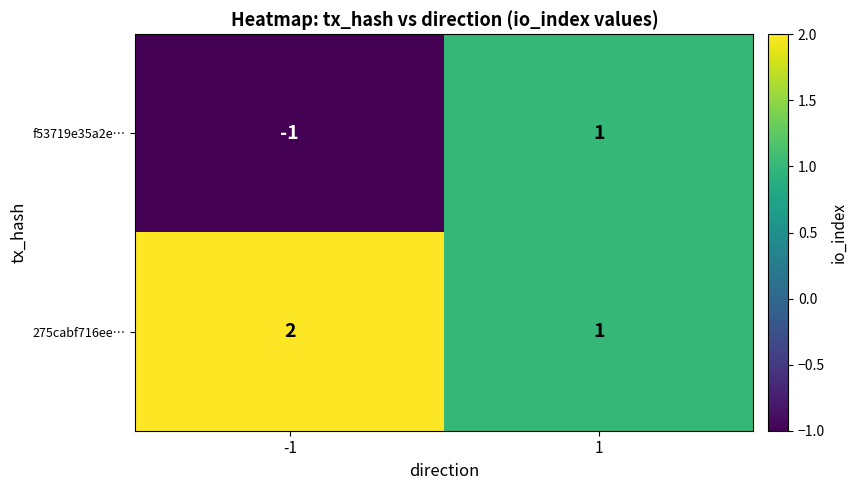

What is the spread (max minus min) of values at -1?

3